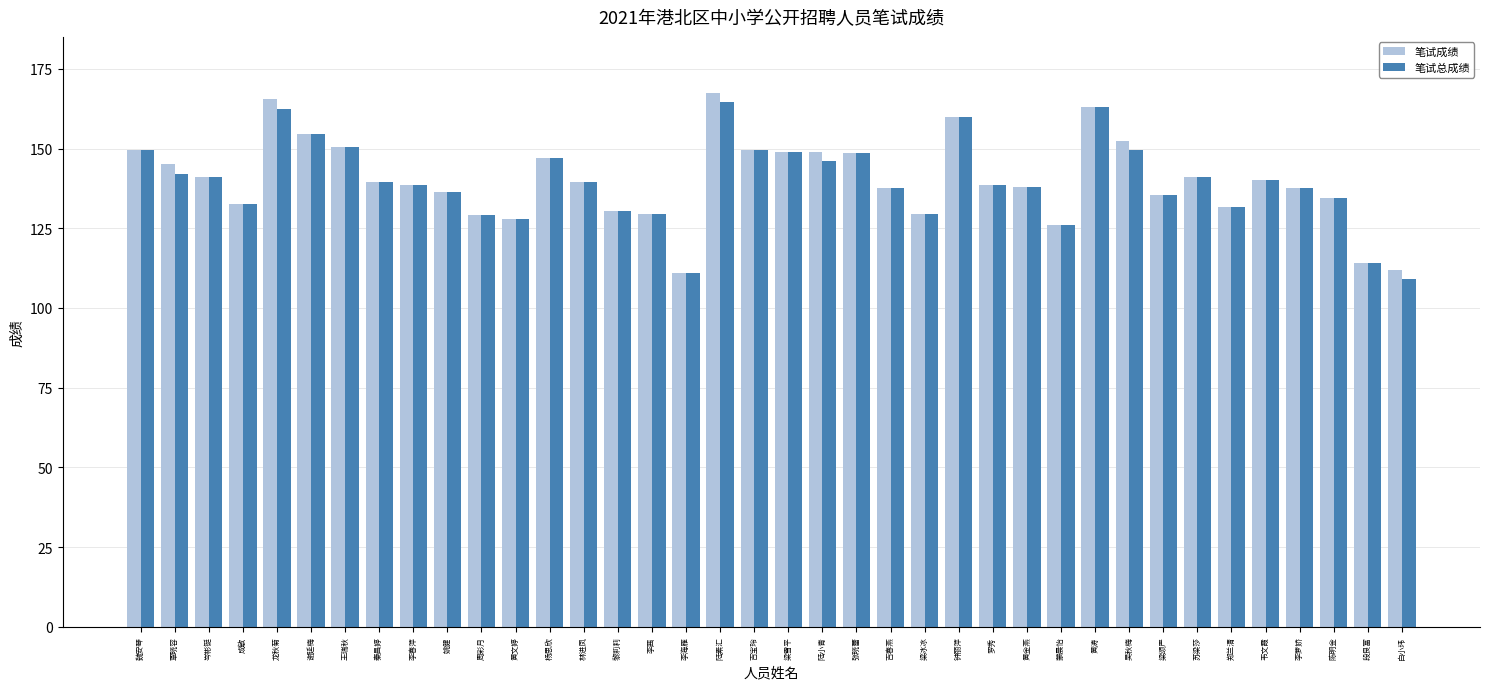

Rank the series by their maximum value, from highest to lowest.

笔试成绩, 笔试总成绩